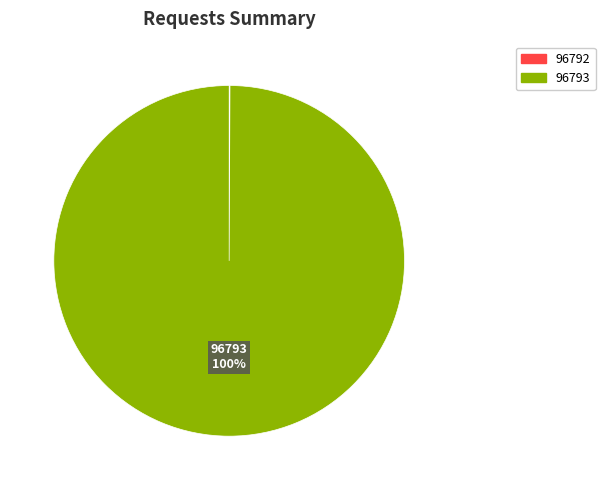

What is the largest slice in the pie chart?

96793